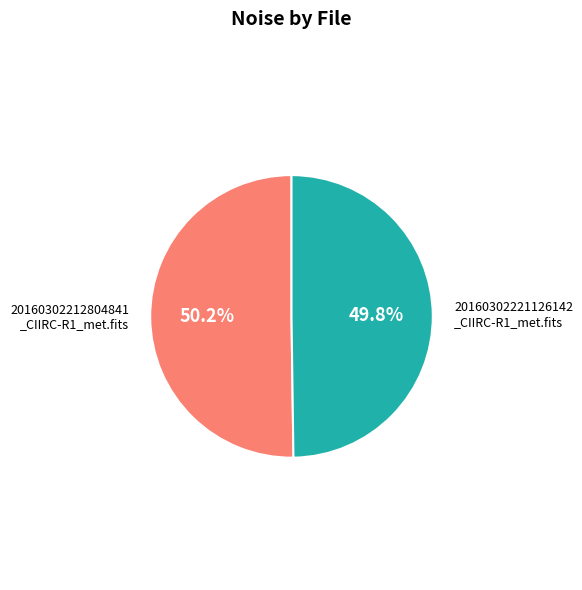

Is there any slice that represents more than half of the pie?

Yes